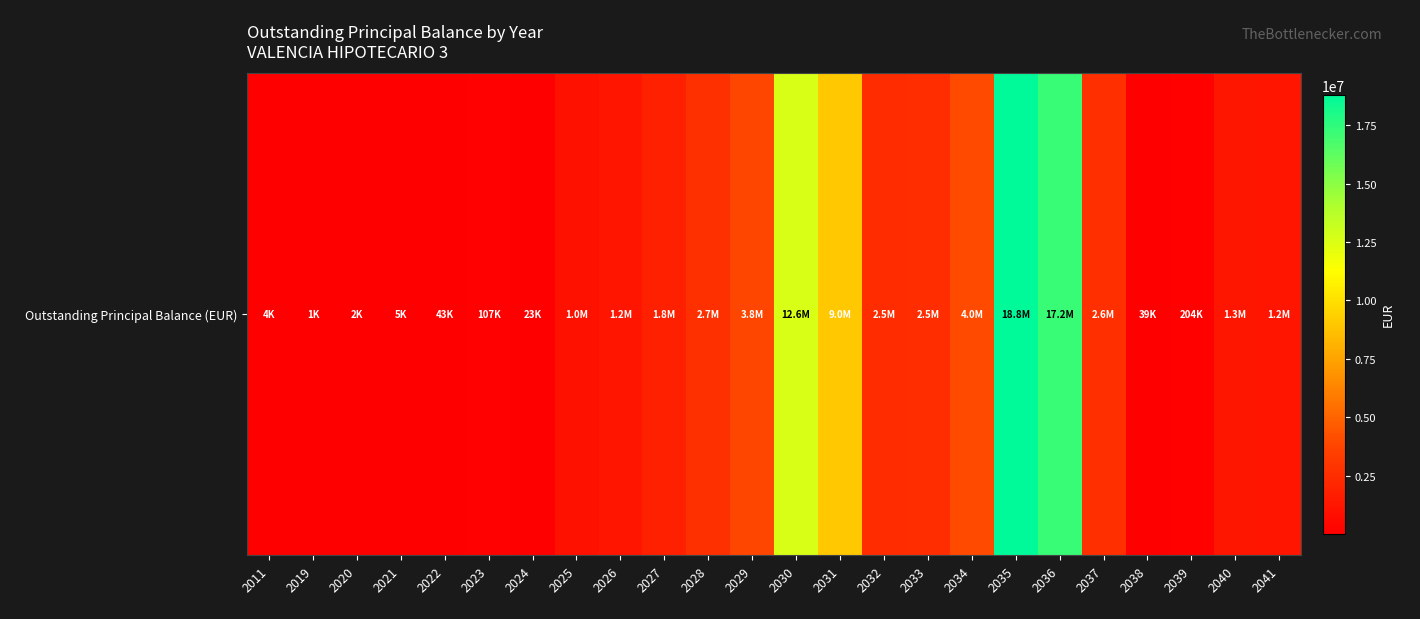

Count the number of values greater than 1314306.

12